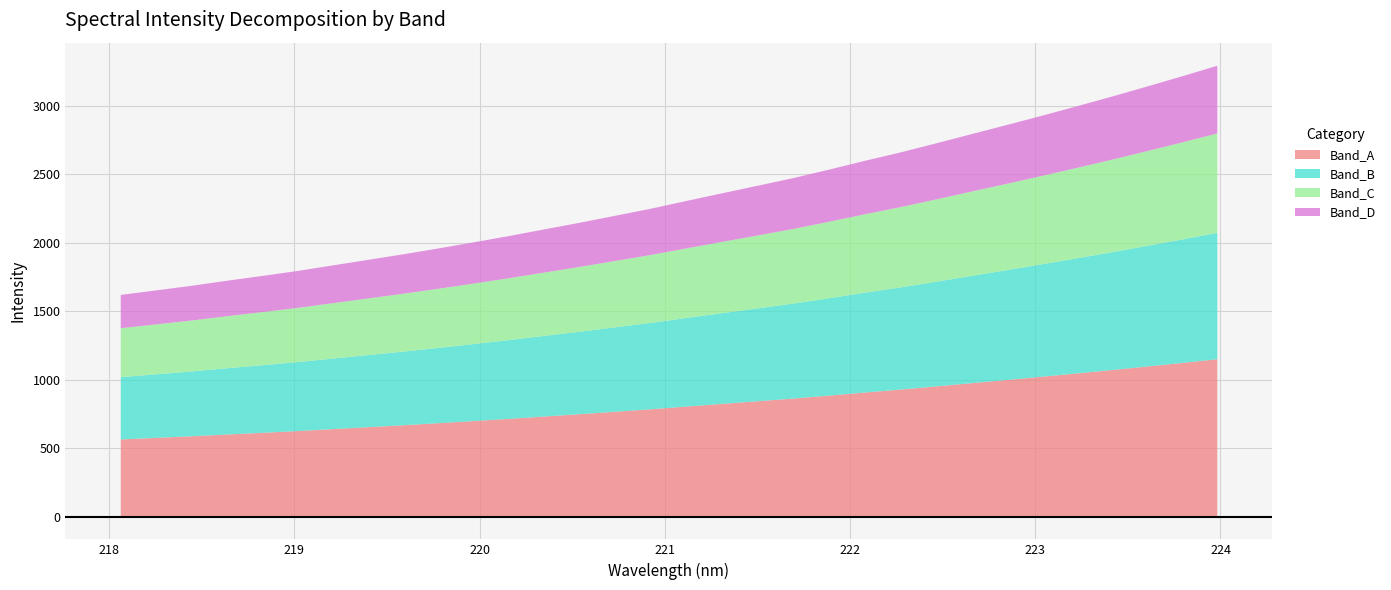

How many lines are shown in the chart?

4